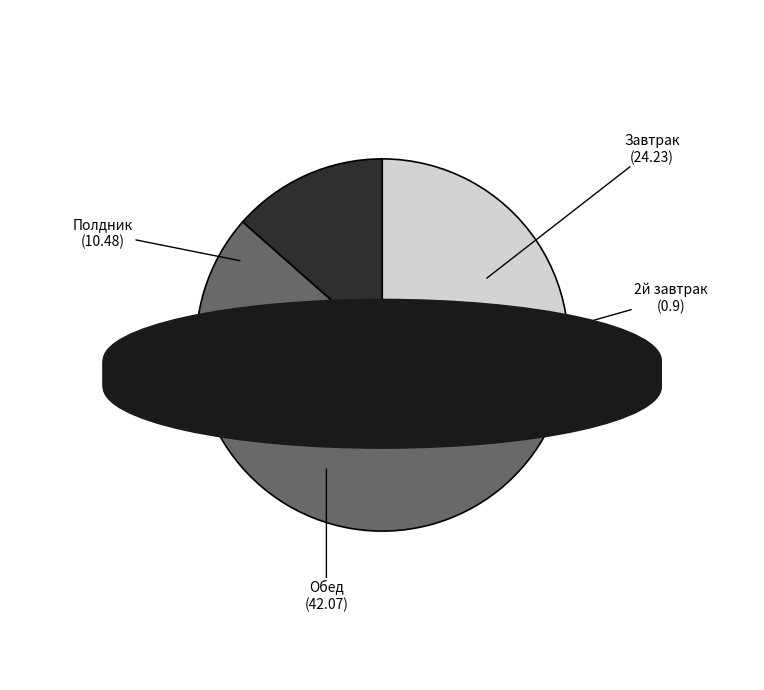

Is there a majority slice in this chart?

Yes